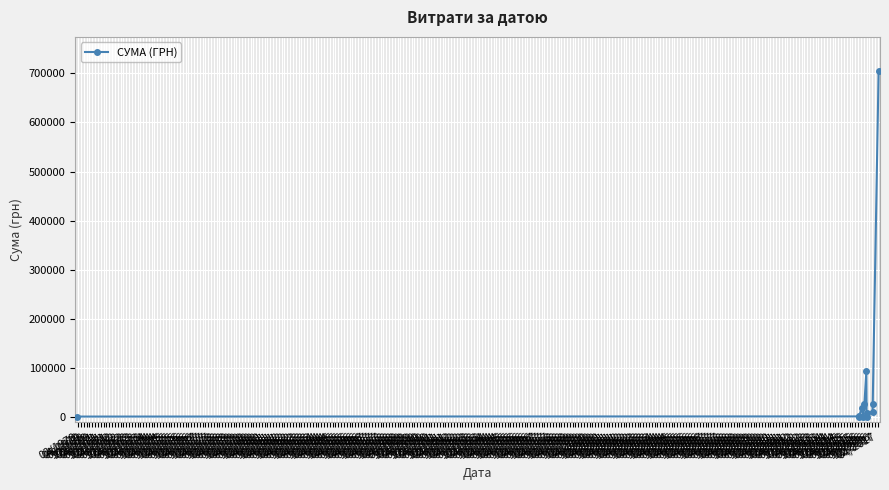

What is the average value?

74105.2